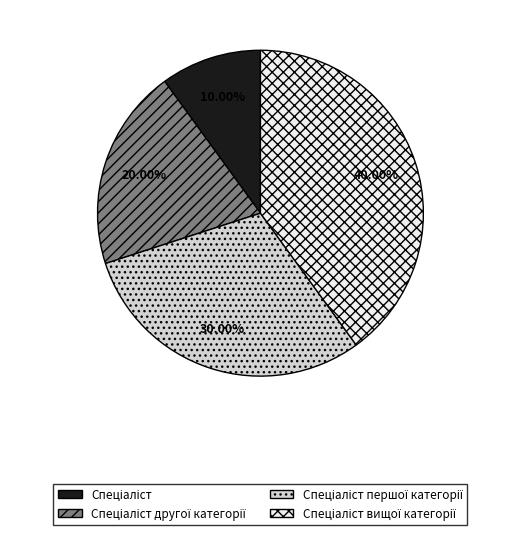

Is there a majority slice in this chart?

No